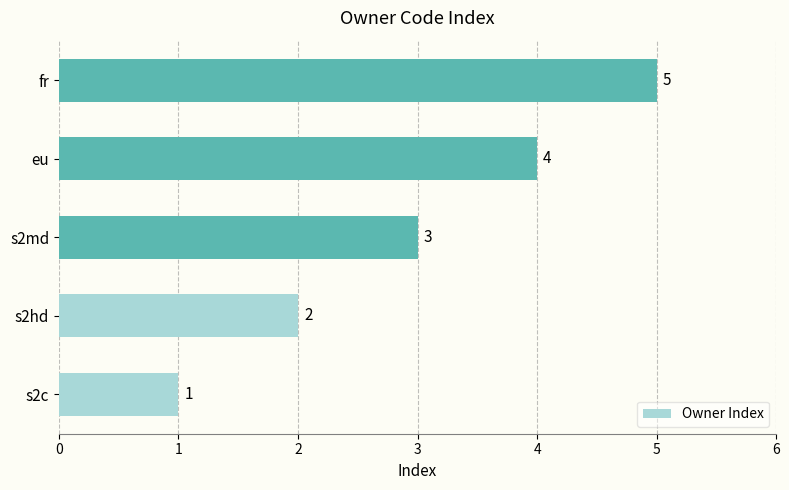

Is it true that the value at s2md is 3?

True